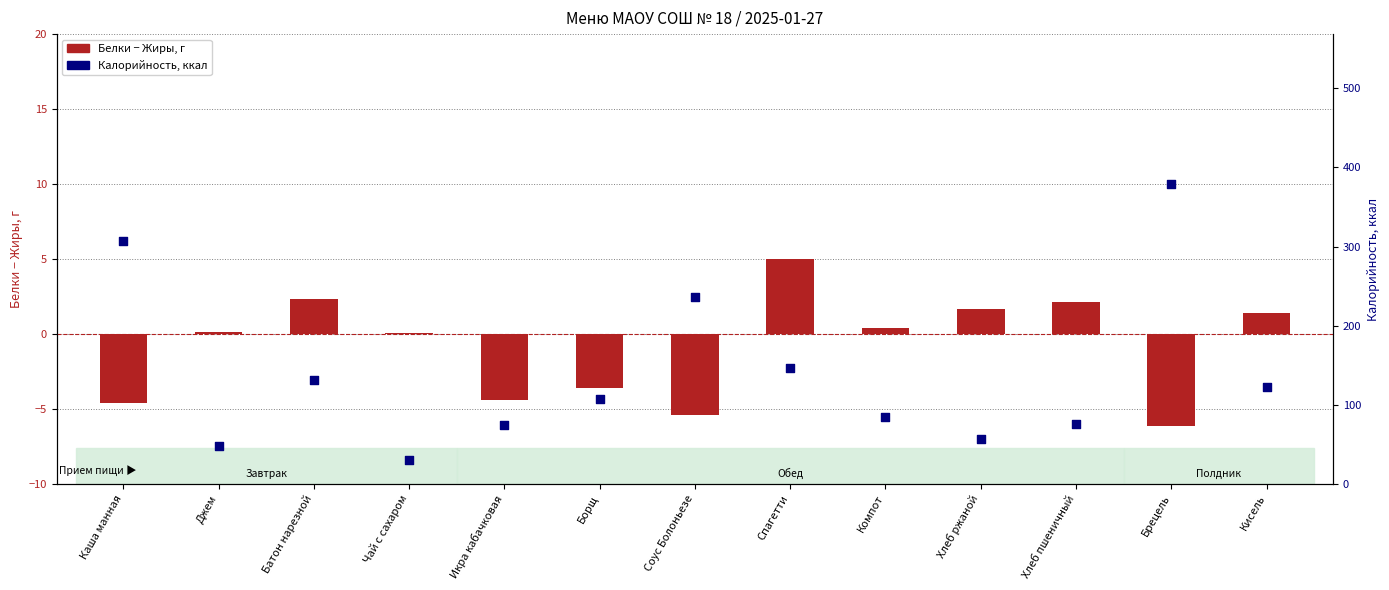

Which series contains the highest Y value?

Калорийность, ккал